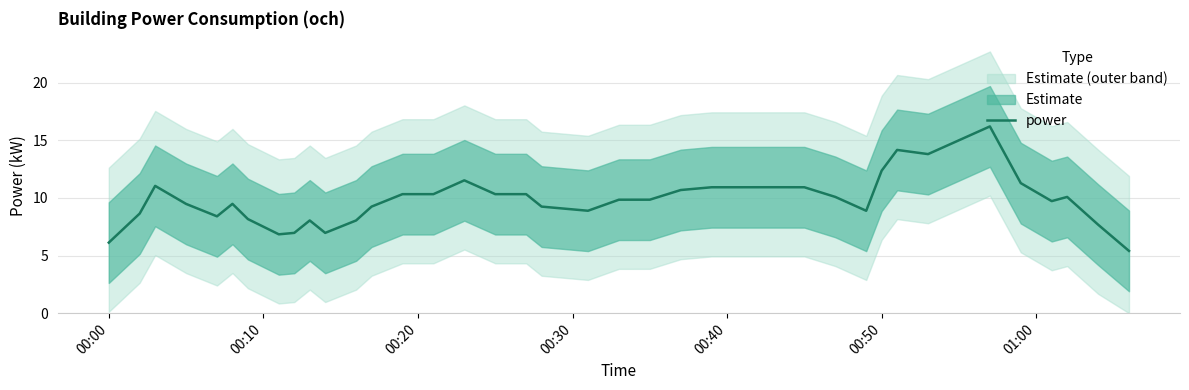

Is this an area chart (filled region under the line)?

No